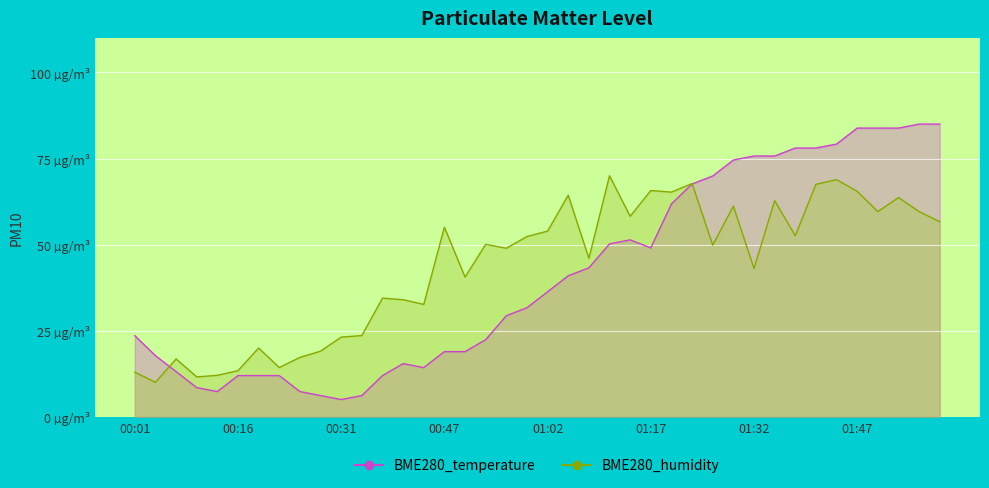

What is the label of the 3rd point from the right?

01:53